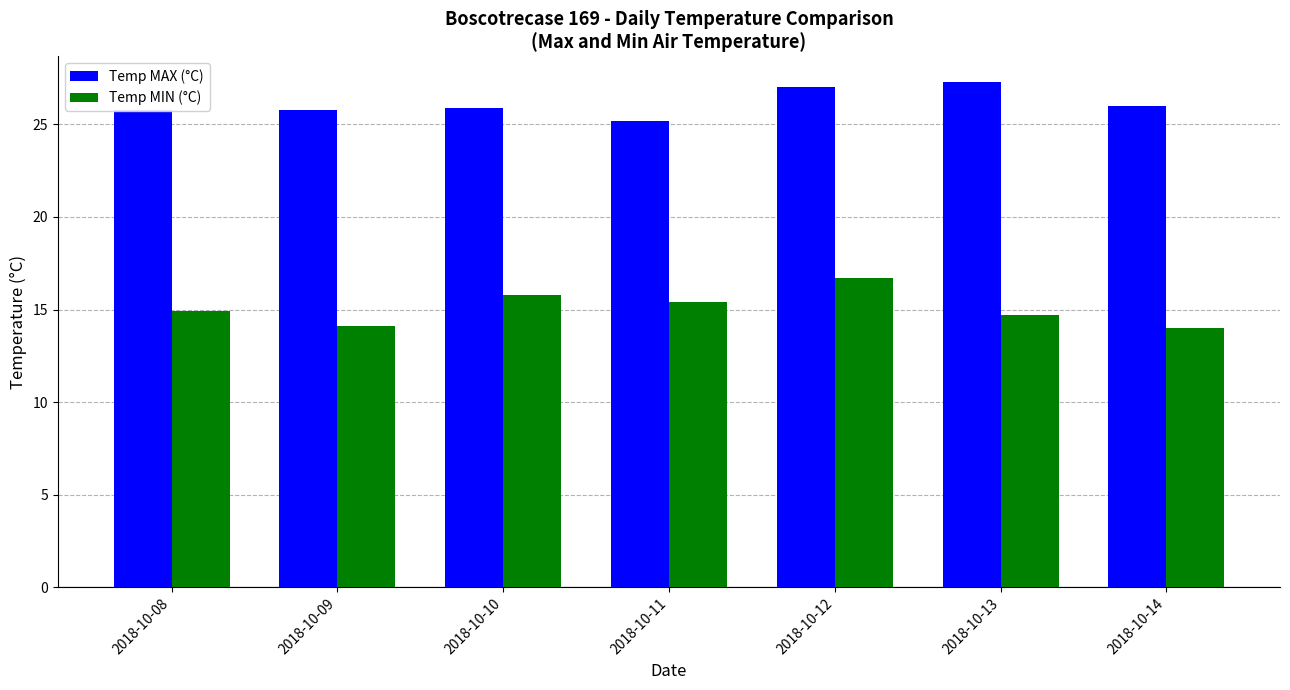

Rank the series by their average value, from highest to lowest.

Temp MAX (°C), Temp MIN (°C)